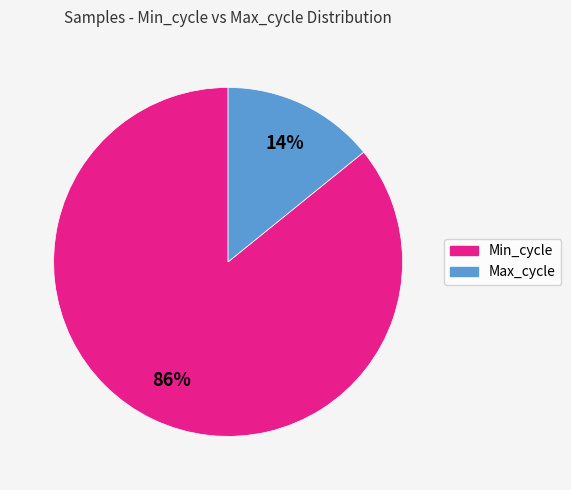

To the nearest percent, what is the average slice percentage?

50%